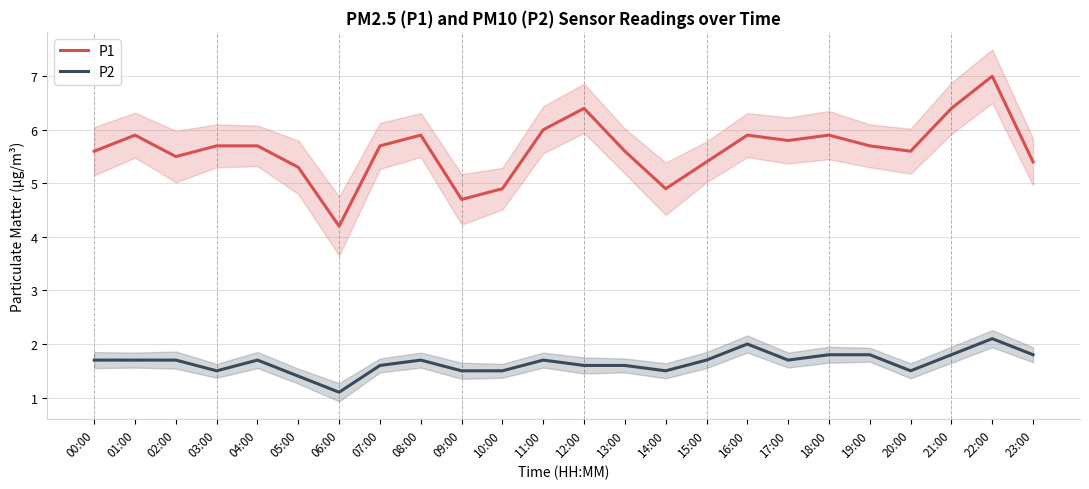

What is the difference between the maximum and minimum values in the P1 series?

2.8